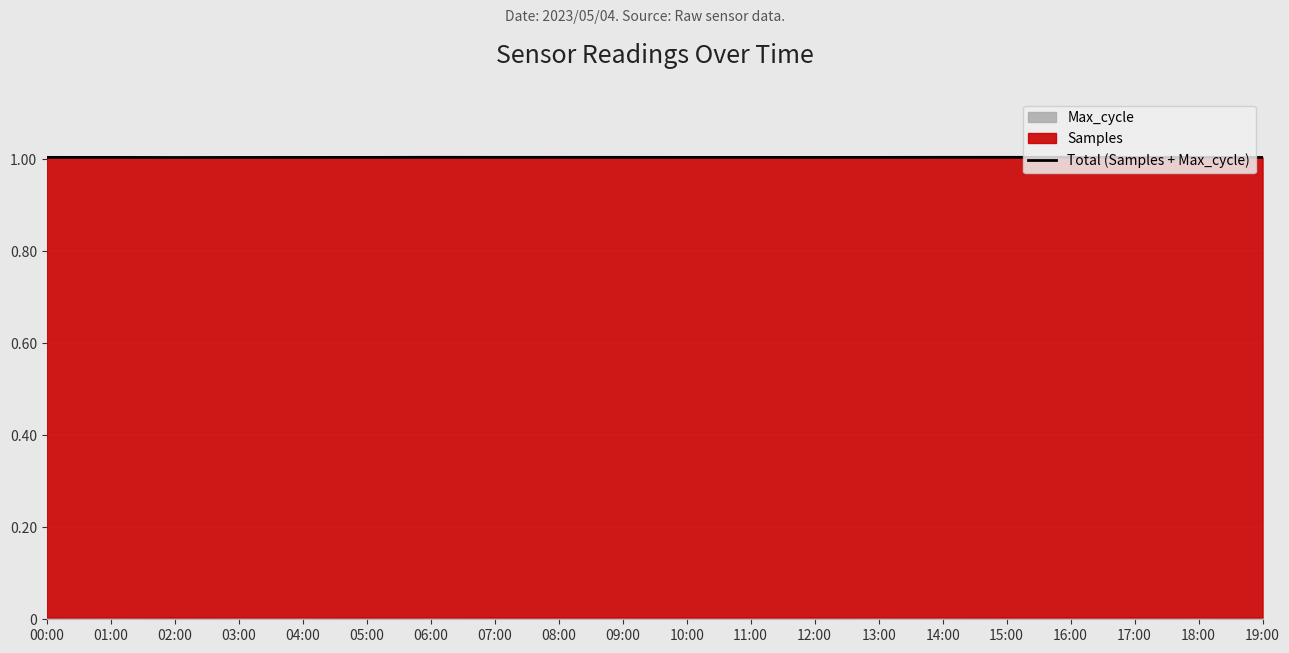

At which label is the value closest to 1?

02:00